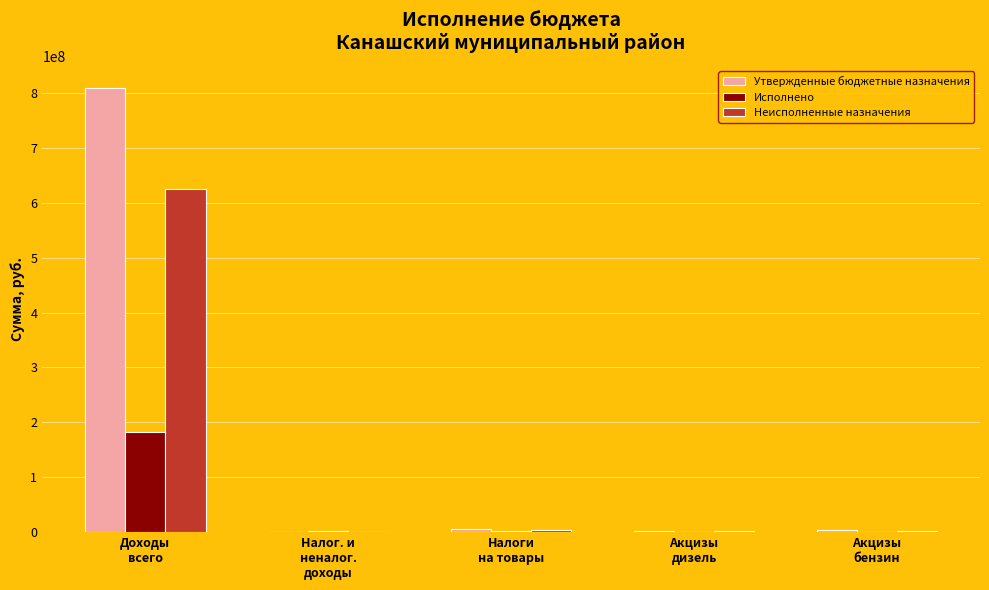

Are the bars grouped side by side (vs. stacked)?

Yes